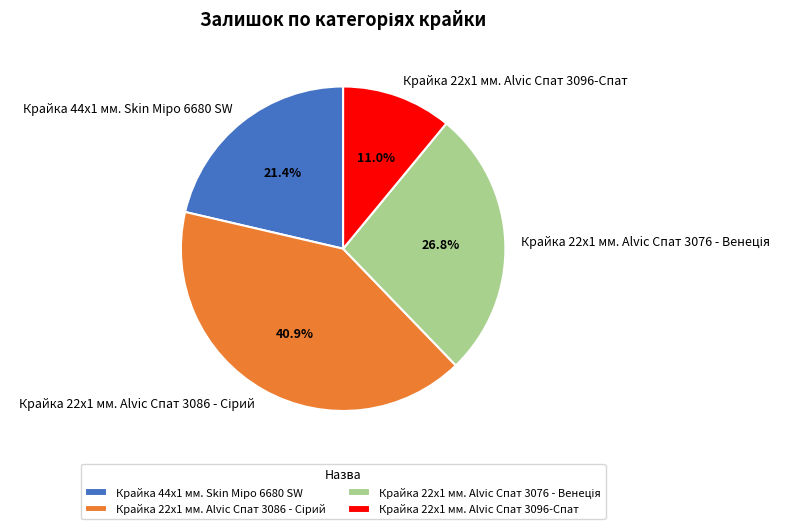

Is there any slice that represents more than half of the pie?

No